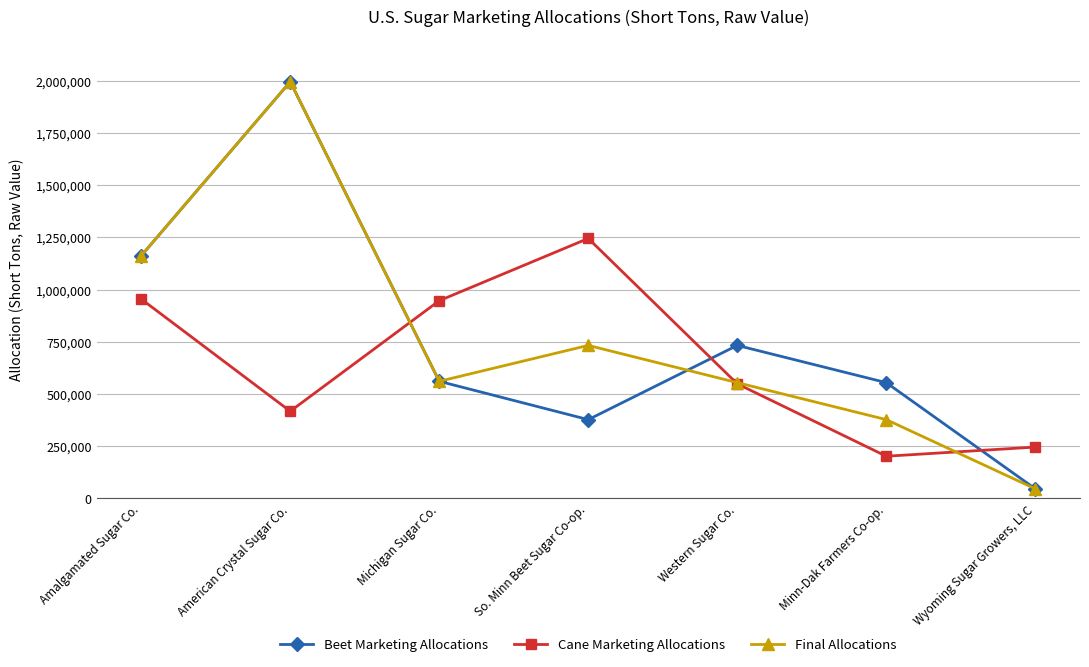

What is the average value of the Final Allocations series?

775458